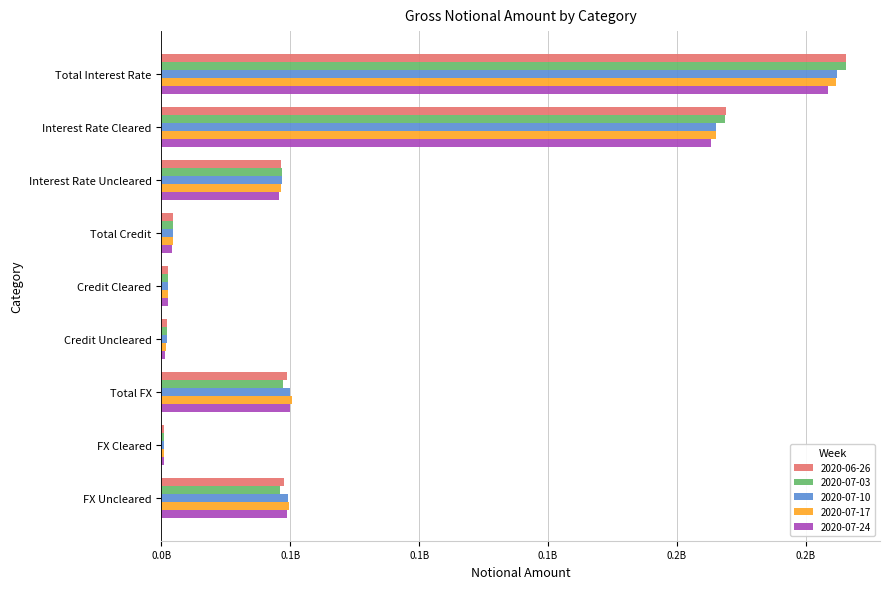

What is the highest value of the 2020-07-03 series?

265381613